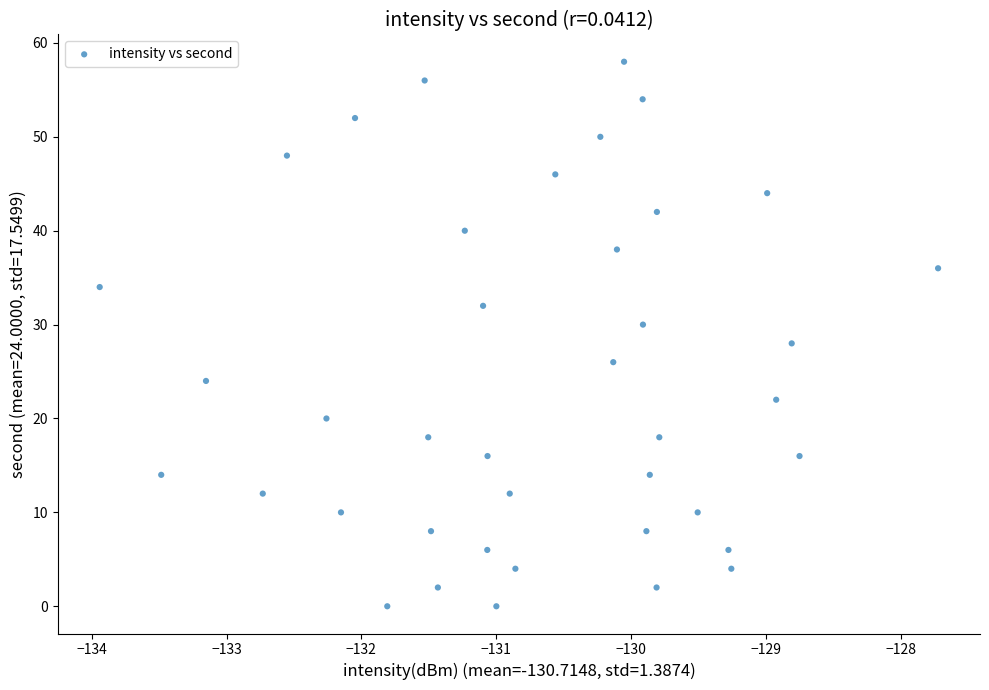

What is the range of Y values (max minus min)?

58